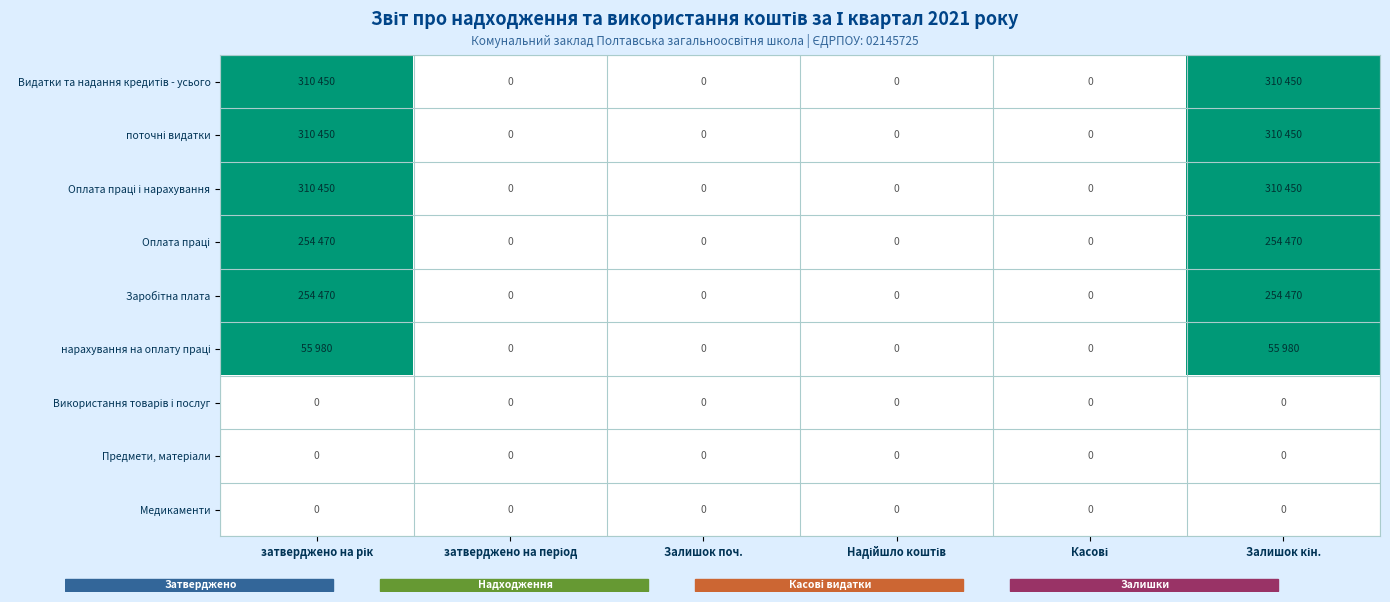

At затверджено на період, list the series in order from smallest to largest.

Видатки та надання кредитів - усього, поточні видатки, Оплата праці і нарахування, Оплата праці, Заробітна плата, нарахування на оплату праці, Використання товарів і послуг, Предмети, матеріали, Медикаменти